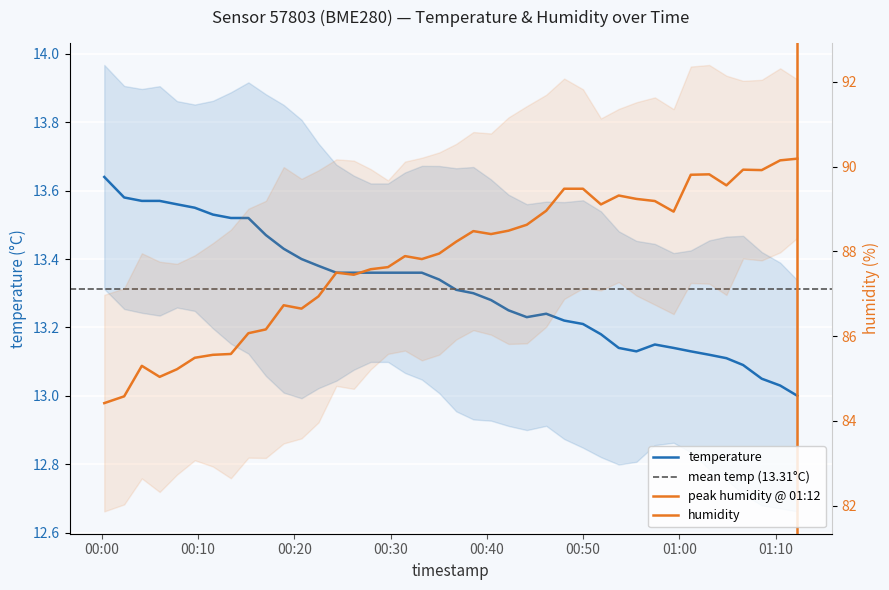

What is the label of the 1st point from the left?

00:00